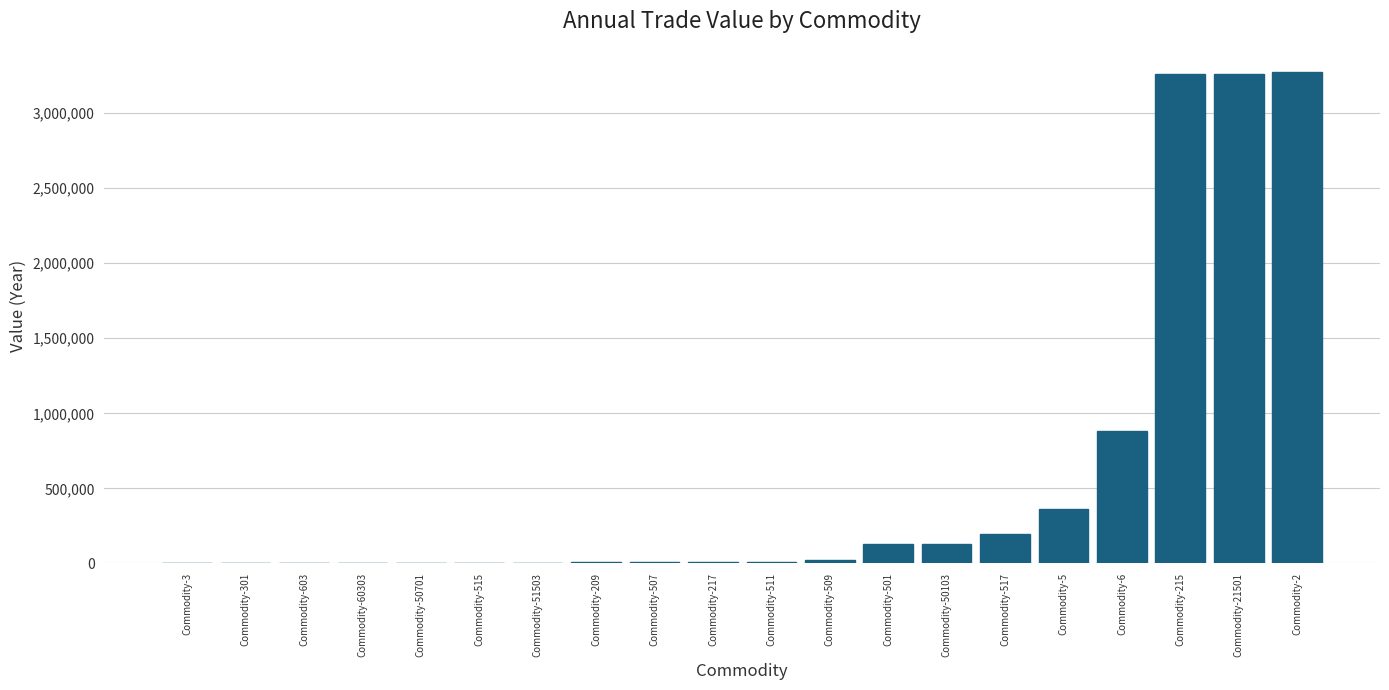

What is the greatest value displayed?

3273784